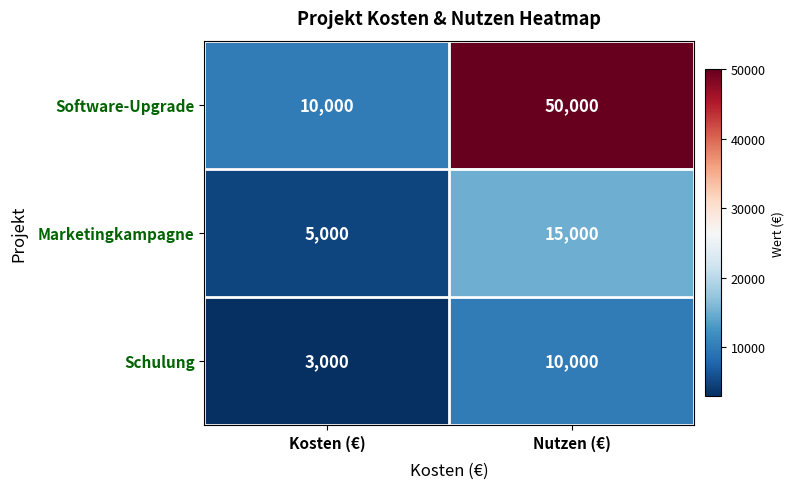

What is the difference between the highest and lowest values at Nutzen (€)?

40000